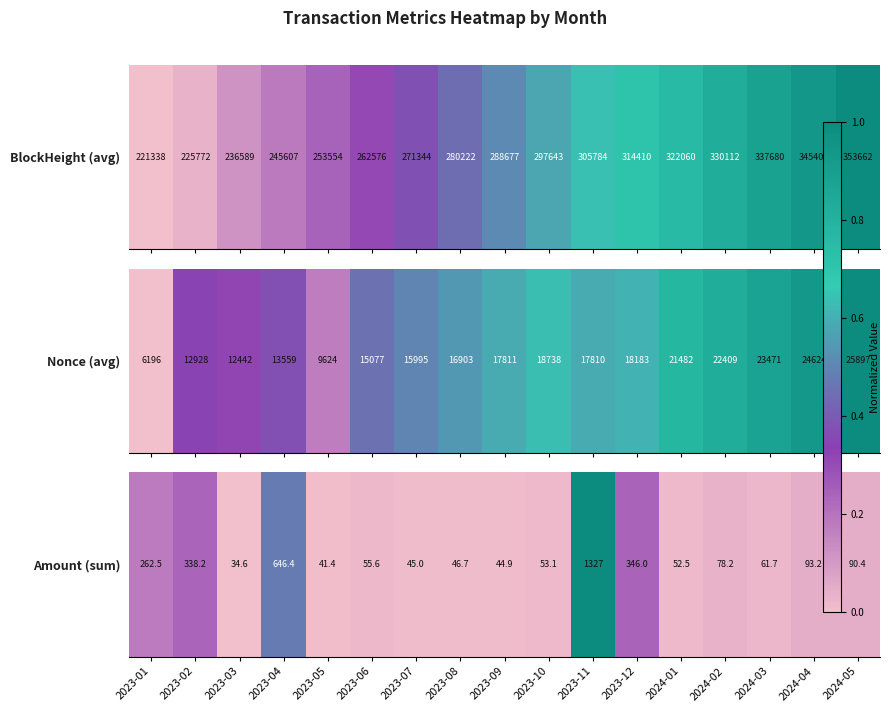

Between 2023-02 and 2024-03, which is larger?

2023-02